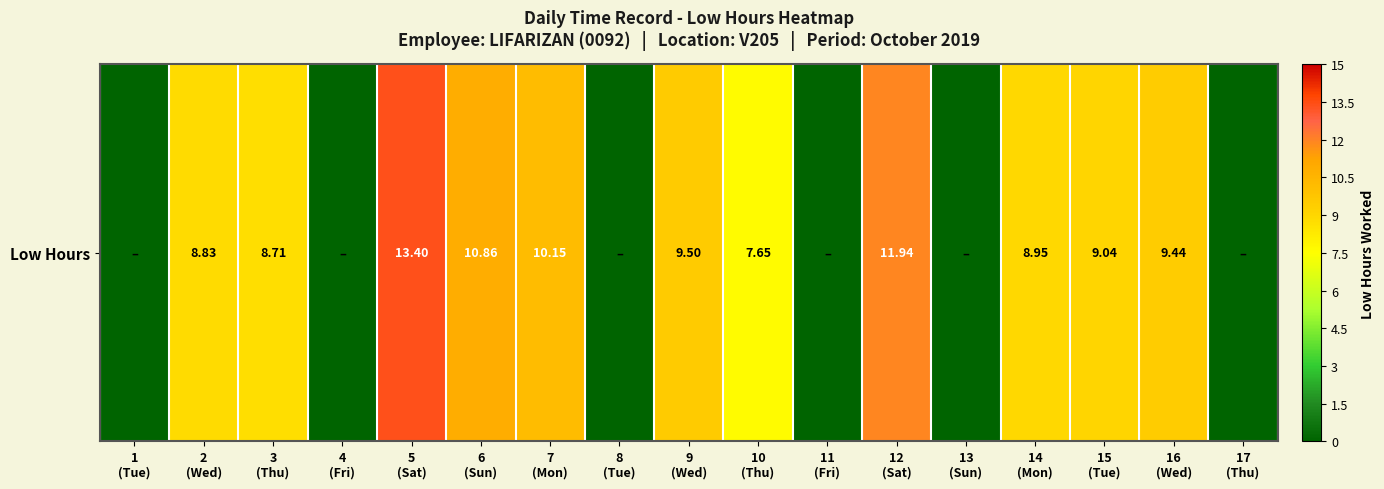

How many distinct data groups are displayed?

1